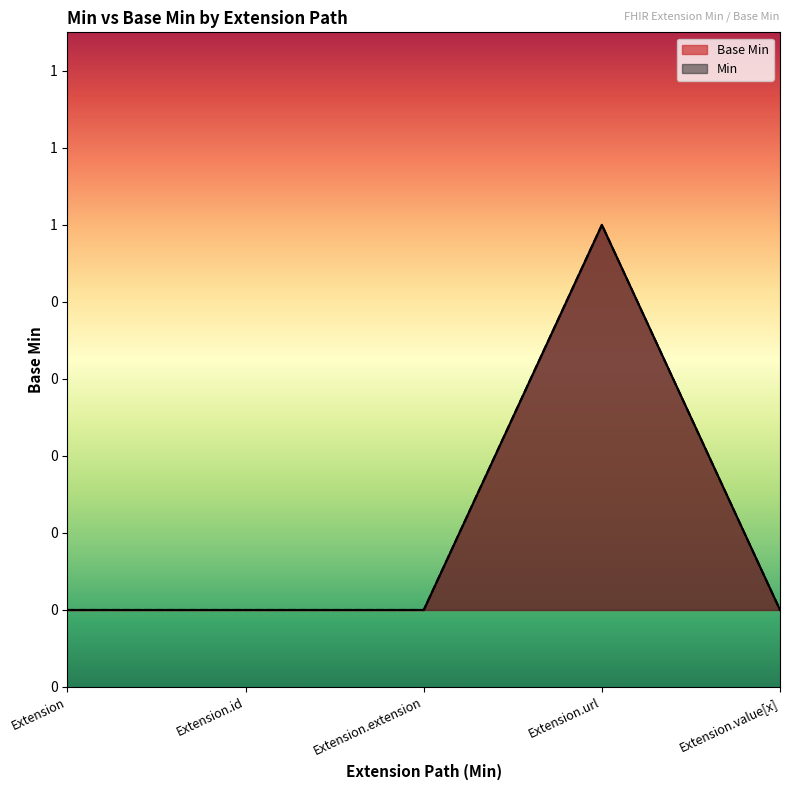

What is the value of the 4th point from the left?

1